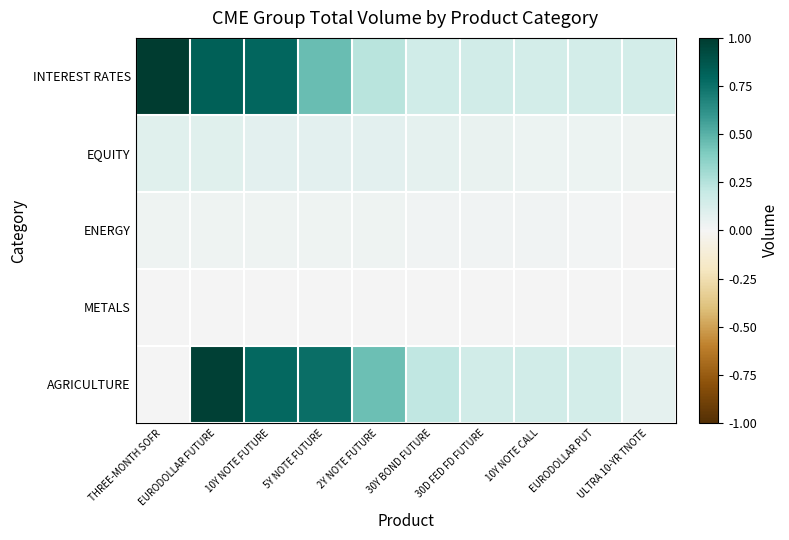

Rank the series at 30D FED FD FUTURE from highest to lowest value.

AGRICULTURE, INTEREST RATES, EQUITY, ENERGY, METALS